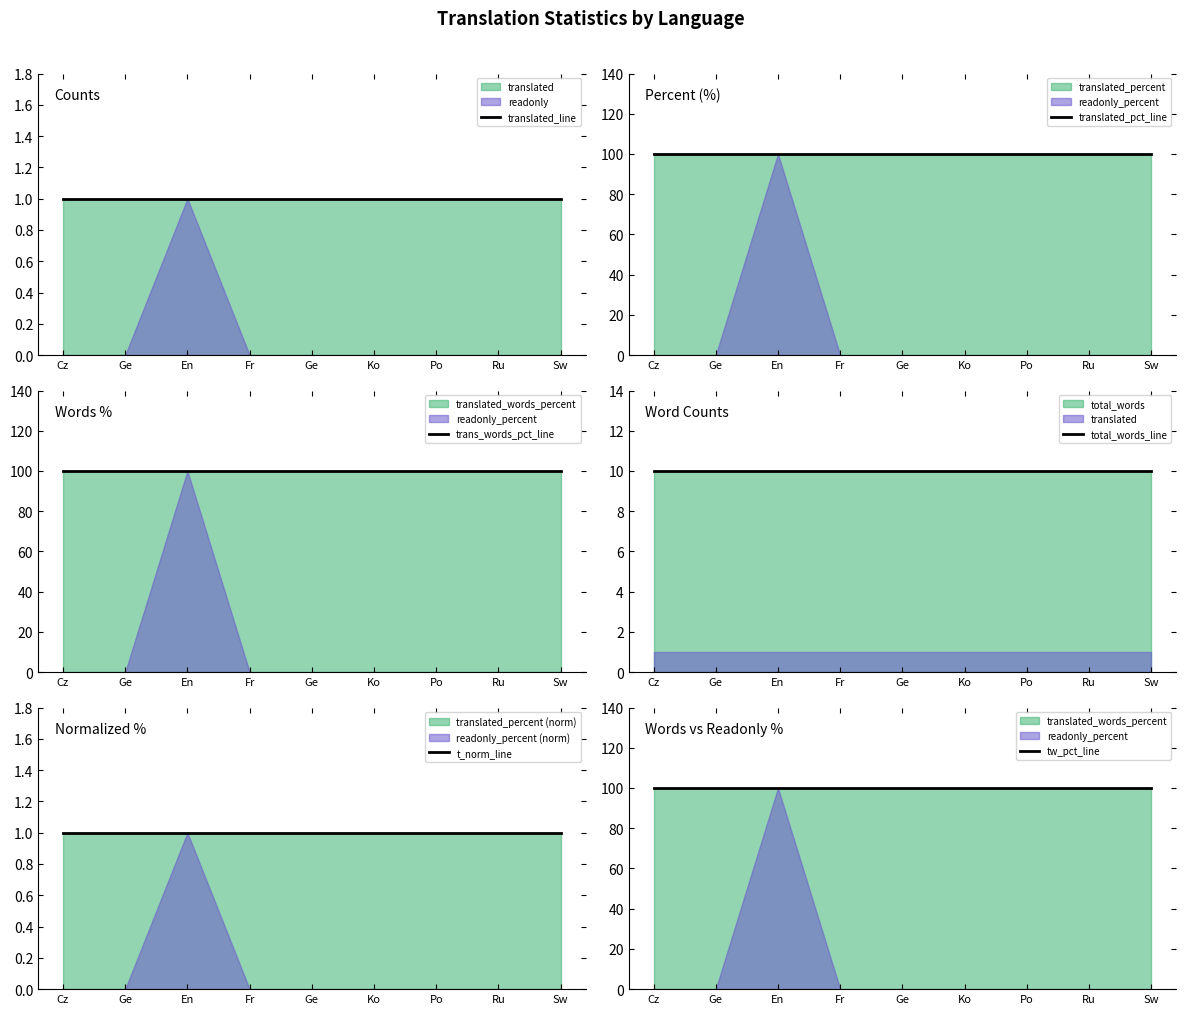

Rank the categories by translated_pct_line value from highest to lowest.

Cz, Ge, En, Fr, Ge, Ko, Po, Ru, Sw